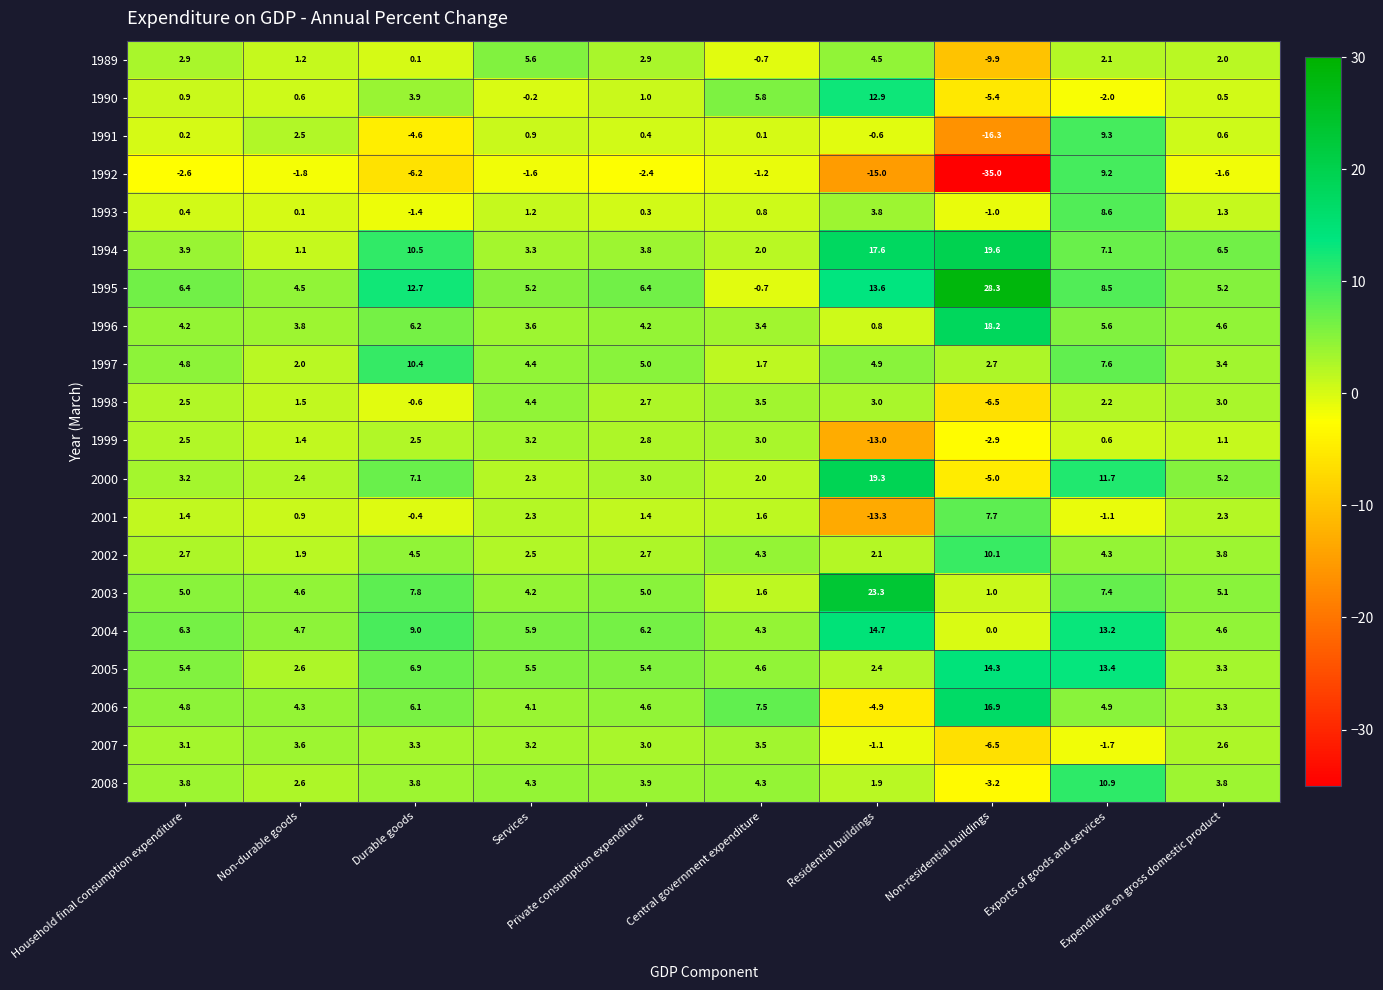

What is the smallest value displayed?

-35.0